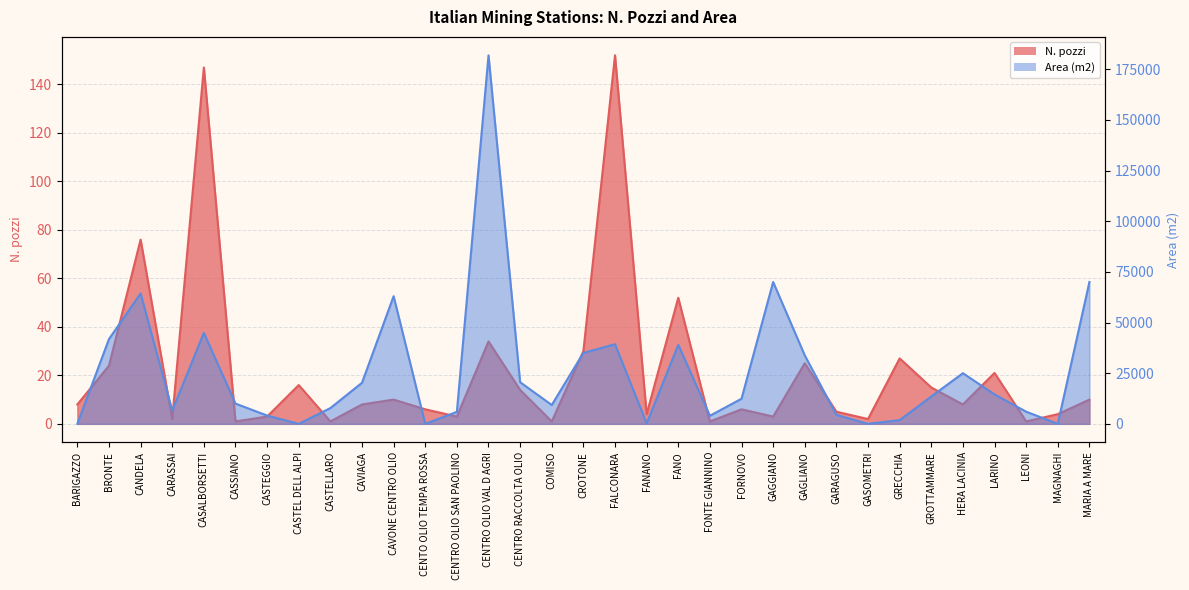

Between which two adjacent categories do N. pozzi and Area (m2) first intersect?

BARIGAZZO and BRONTE